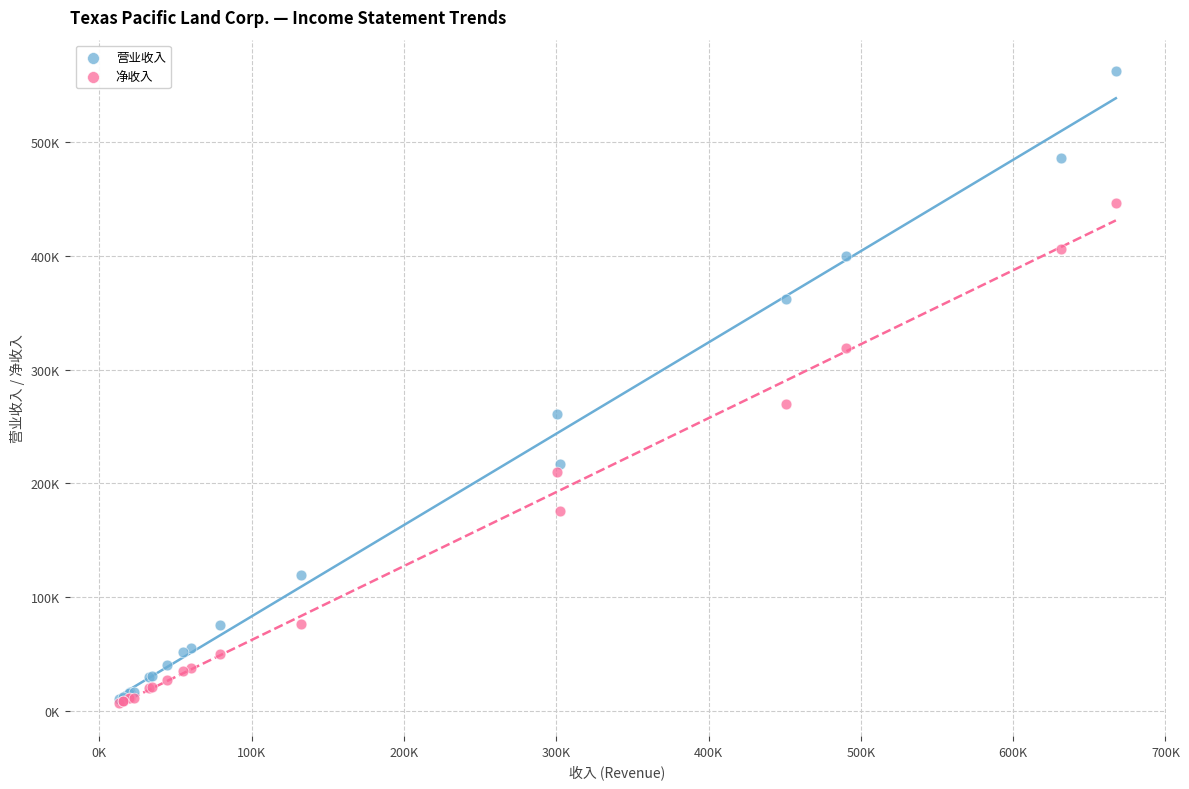

What are all the series names shown in the legend?

营业收入, 净收入